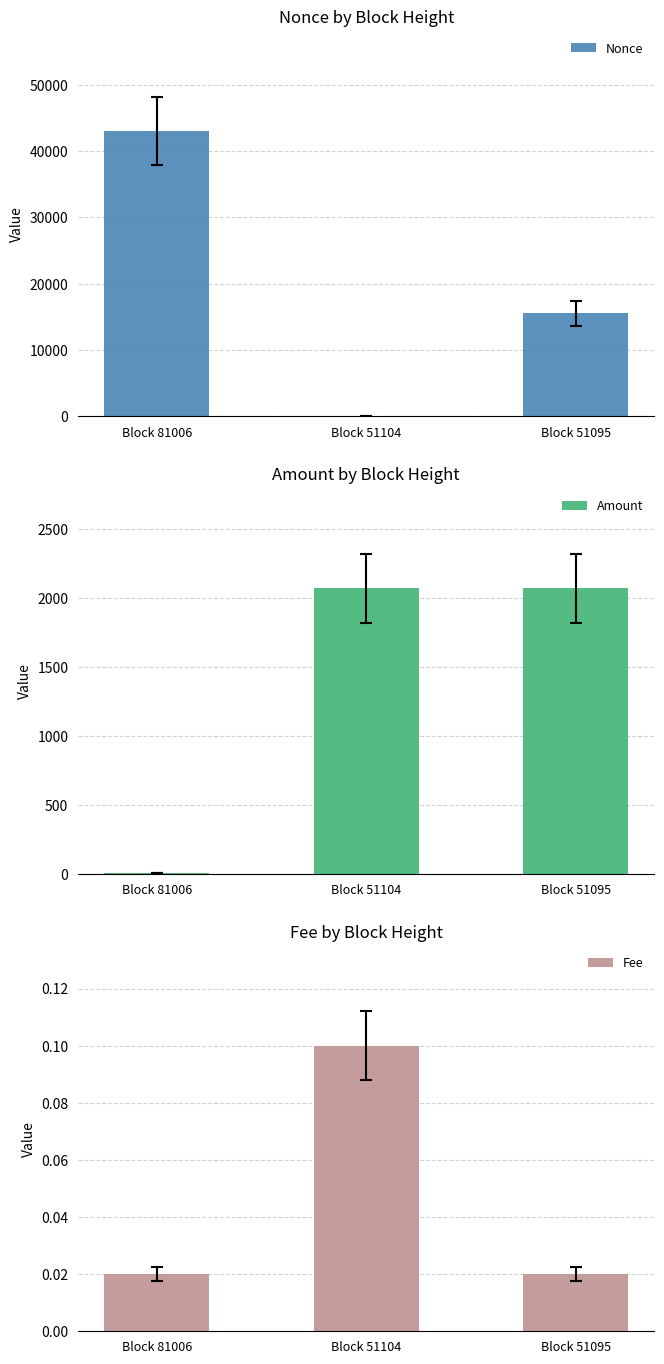

Is the value of Fee at Block 81006 greater than the value of Amount at Block 81006?

No